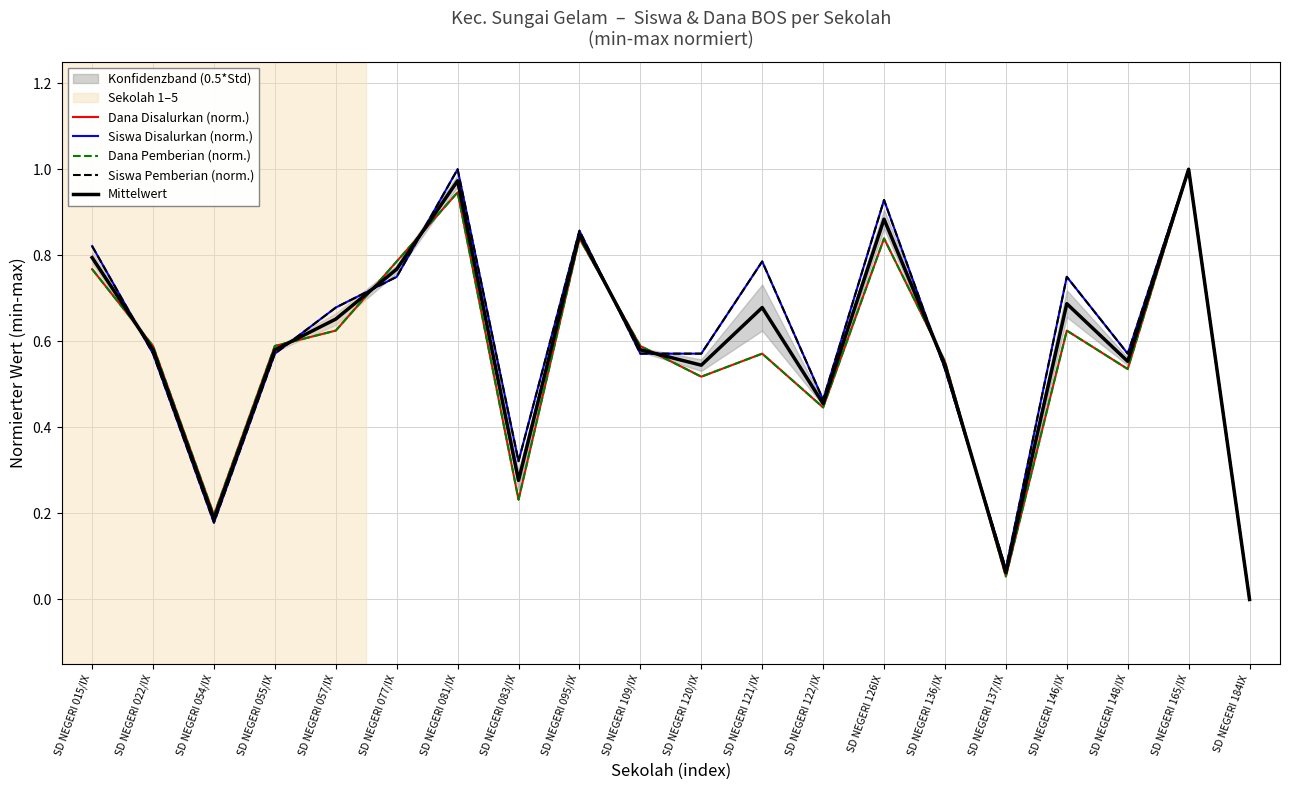

What are all the series names shown in the legend?

Dana Disalurkan (norm.), Siswa Disalurkan (norm.), Dana Pemberian (norm.), Siswa Pemberian (norm.), Mittelwert